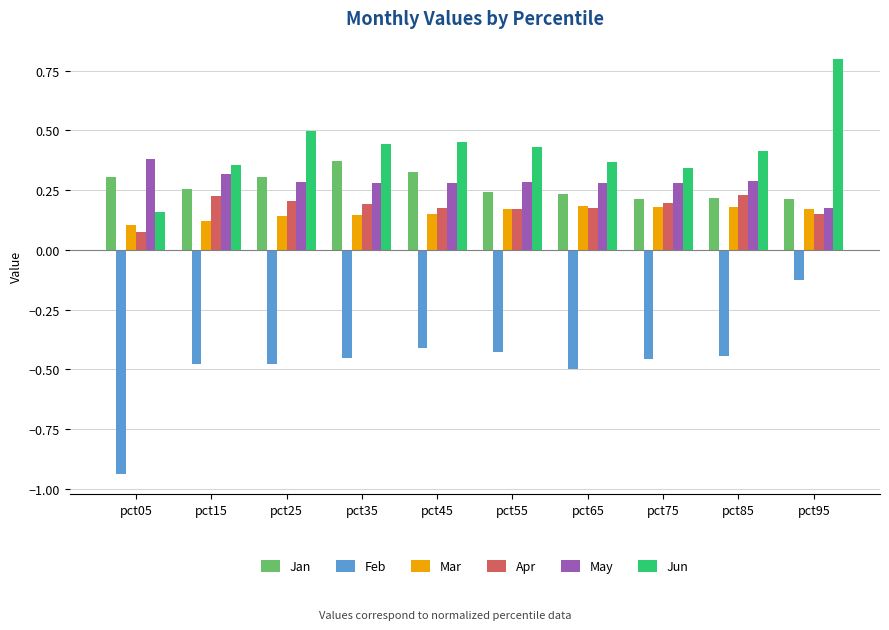

Which category has the lowest value in the Feb series?

pct05